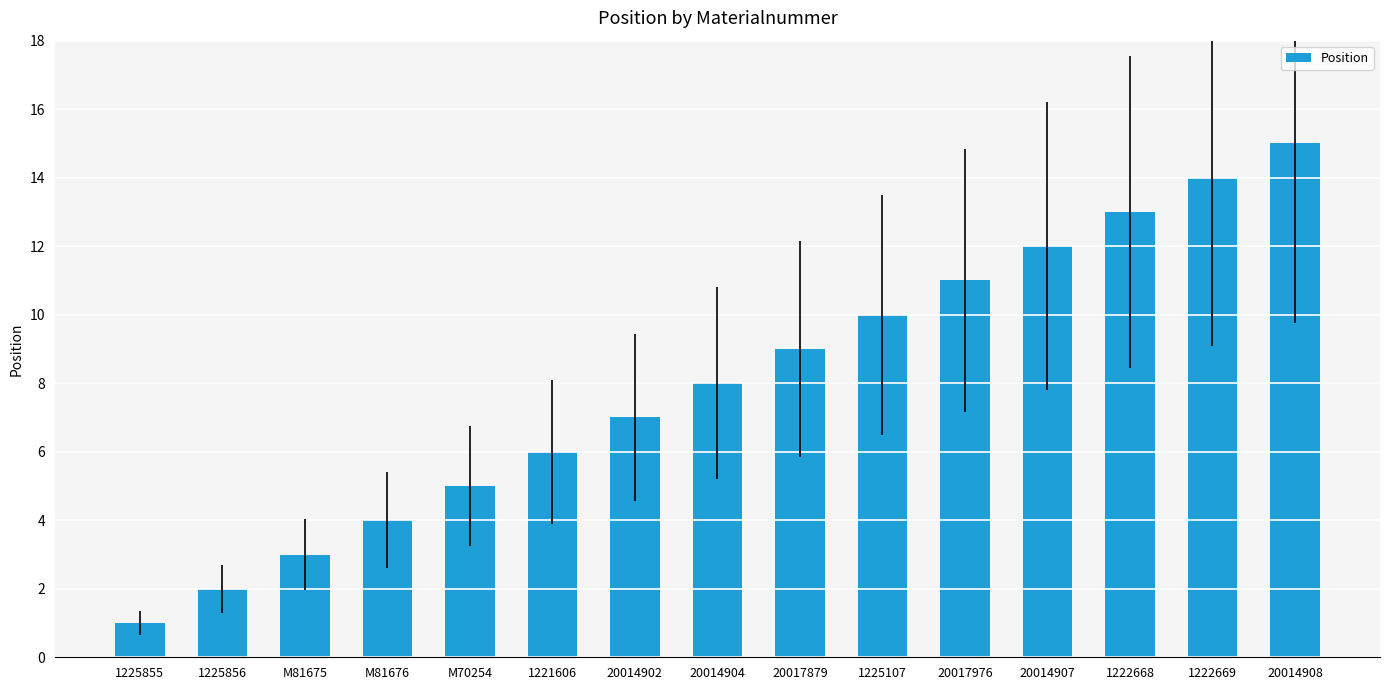

Reading left to right, what are all the values shown in this chart?

1	2	3	4	5	6	7	8	9	10	11	12	13	14	15